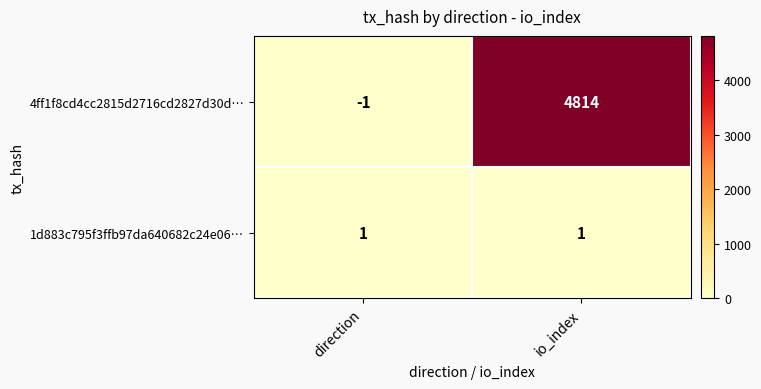

Which series has the widest spread of values?

4ff1f8cd4cc2815d2716cd2827d30d…